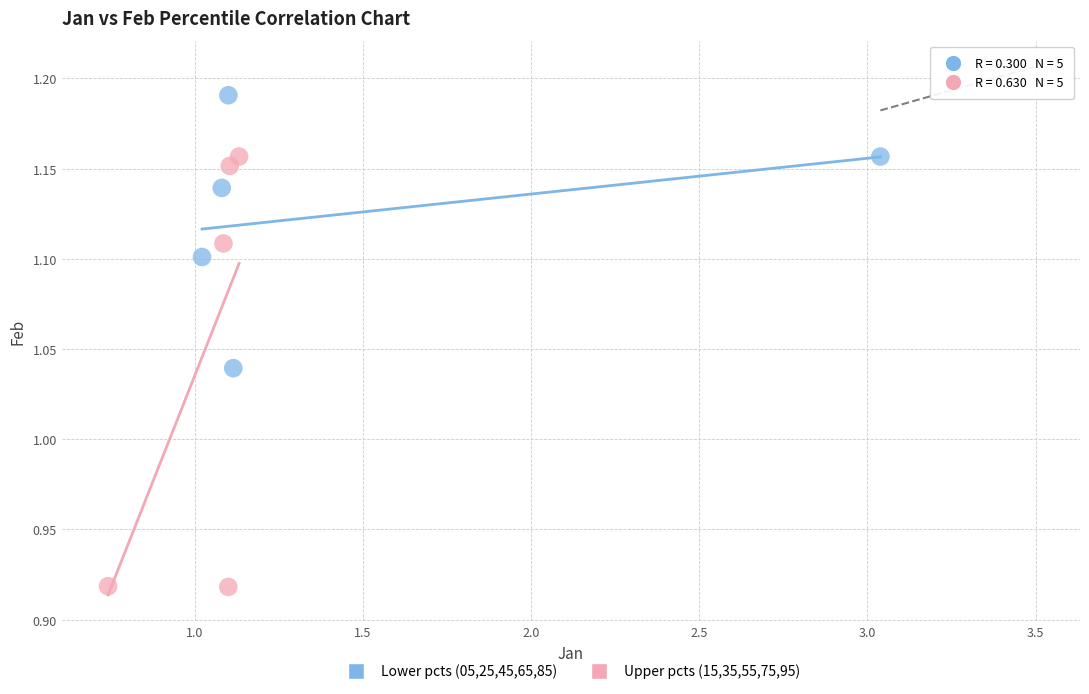

Which series has the largest Y range (max minus min)?

Upper pcts (15,35,55,75,95)